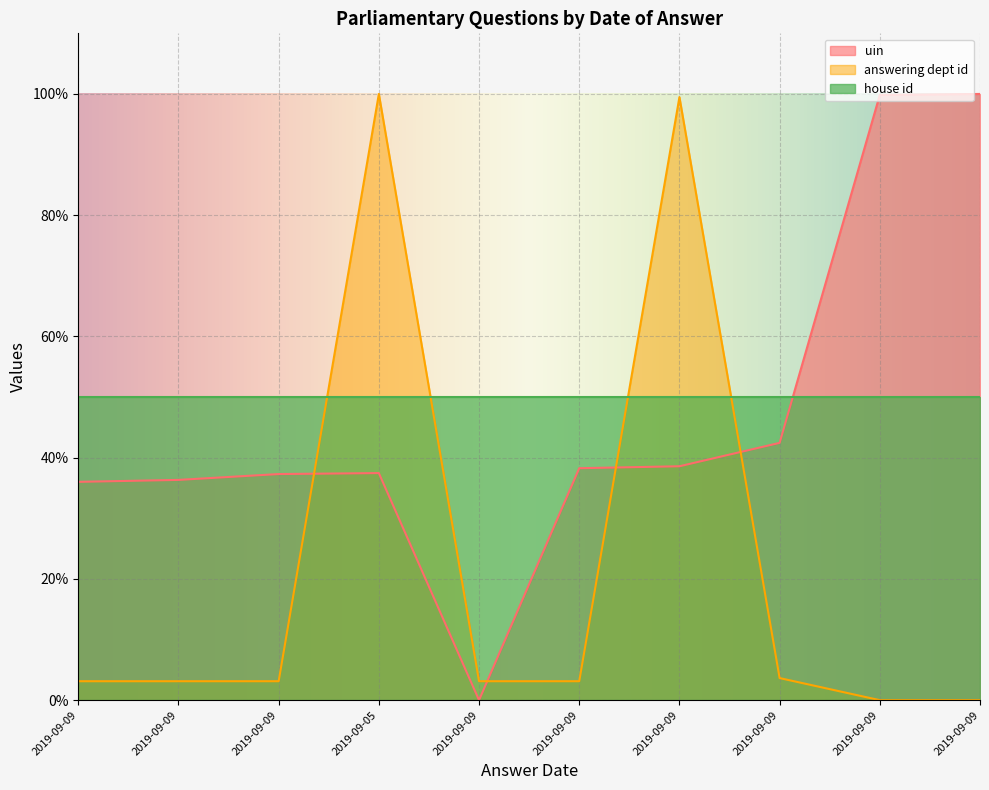

At which label is answering dept id closest to 50?

2019-09-09